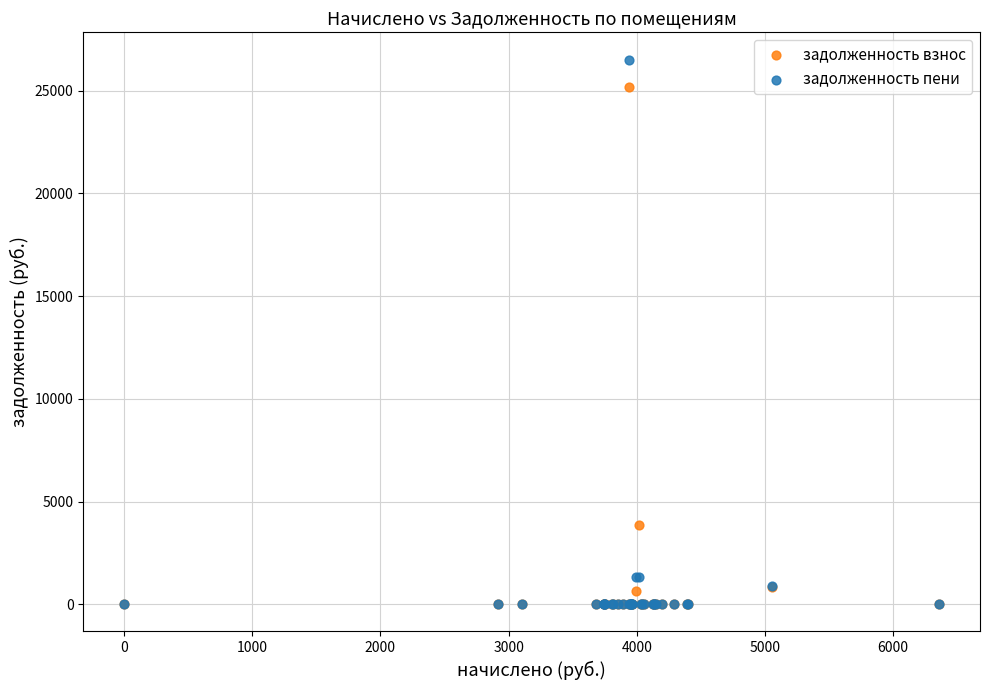

In the задолженность взнос series, what Y value is closest to 12600?

3870.3